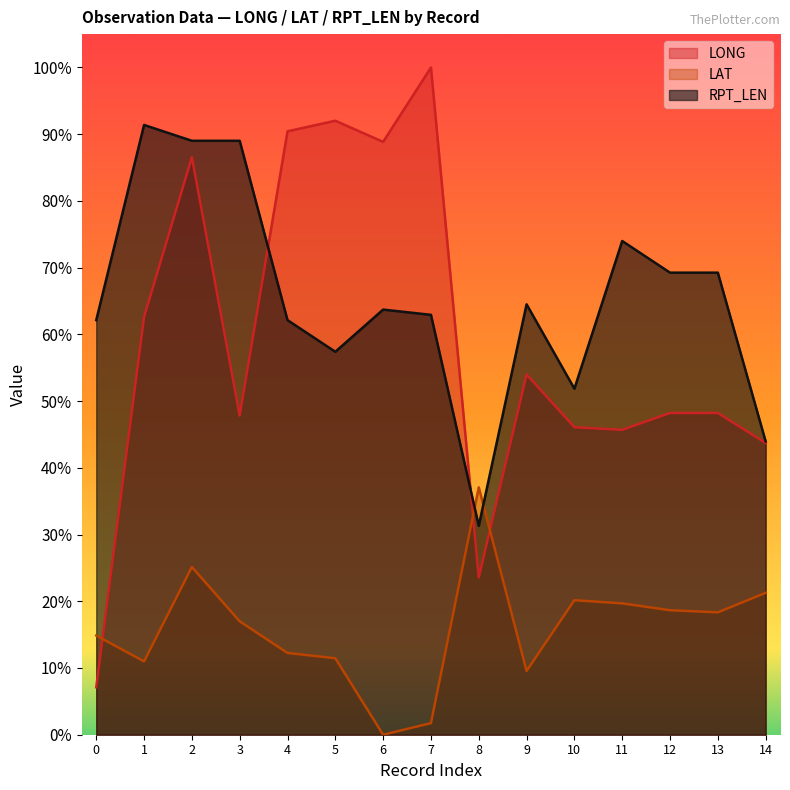

Rank the series by their maximum value, from highest to lowest.

LONG, RPT_LEN, LAT